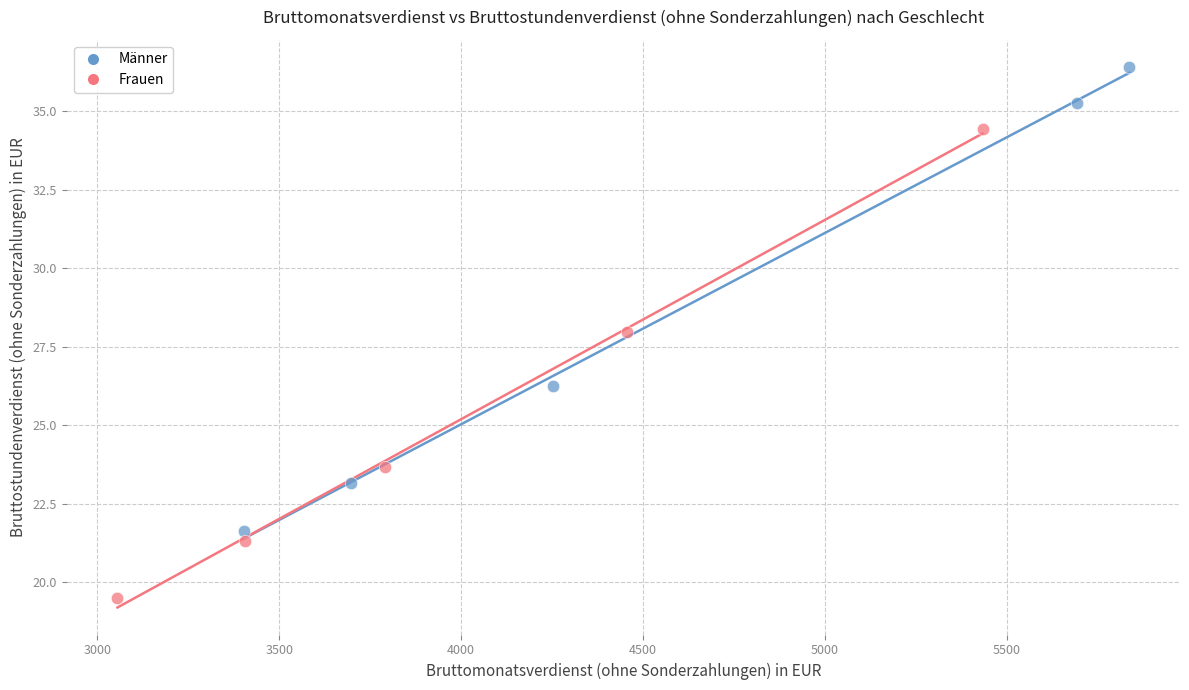

Which series contains the highest Y value?

Männer